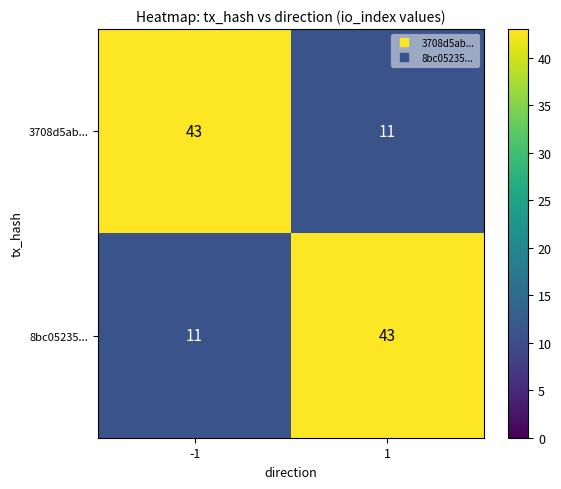

True or false: 3708d5ab... has a value of 70 at -1.

False